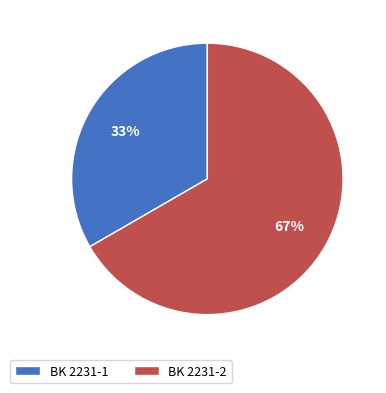

Which has a higher value, BK 2231-2 or BK 2231-1?

BK 2231-2